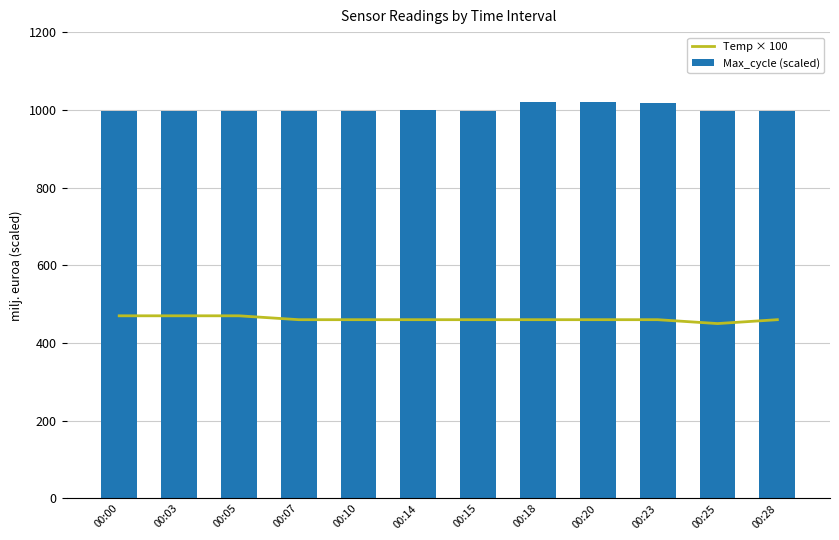

The value of Max_cycle (scaled) at 00:20 is 1428.6. True or false?

False